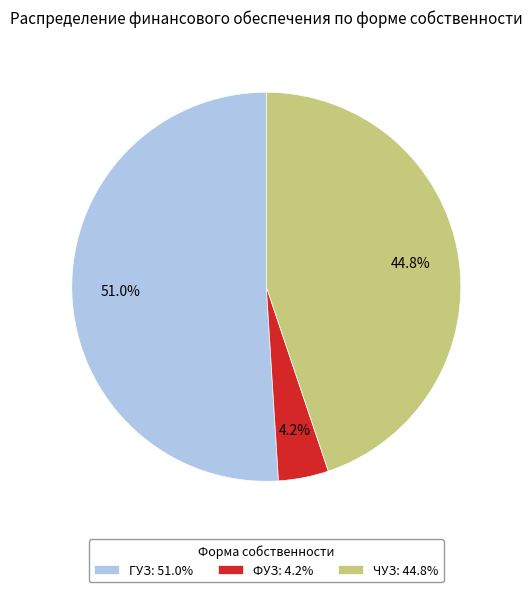

Is there a majority slice in this chart?

Yes